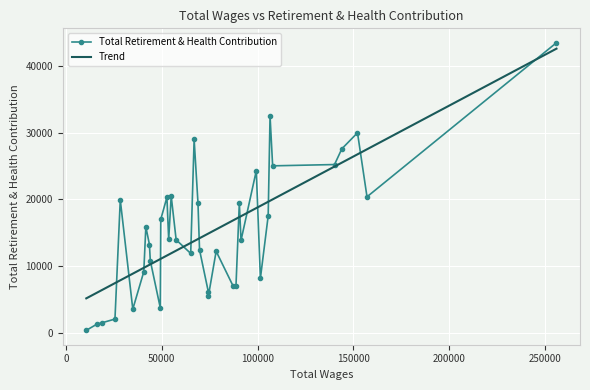

True or false: Total Retirement & Health Contribution has more than 1 interior local peaks.

True